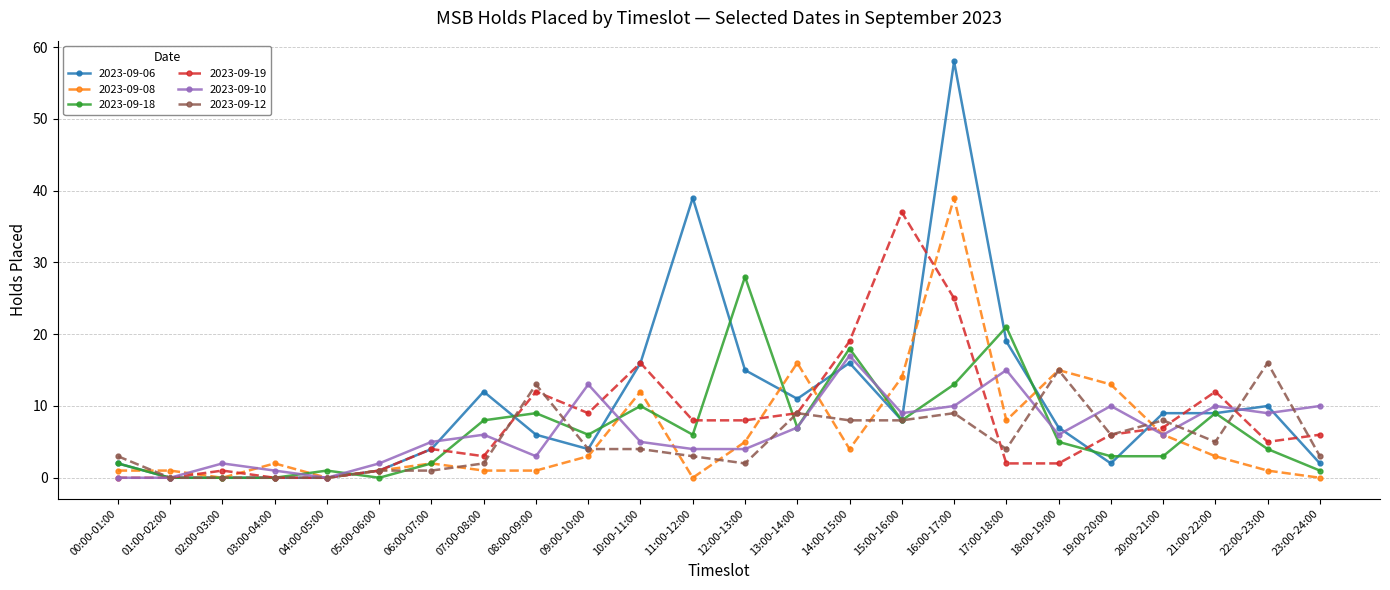

What is the difference between the highest and lowest values at 08:00-09:00?

12